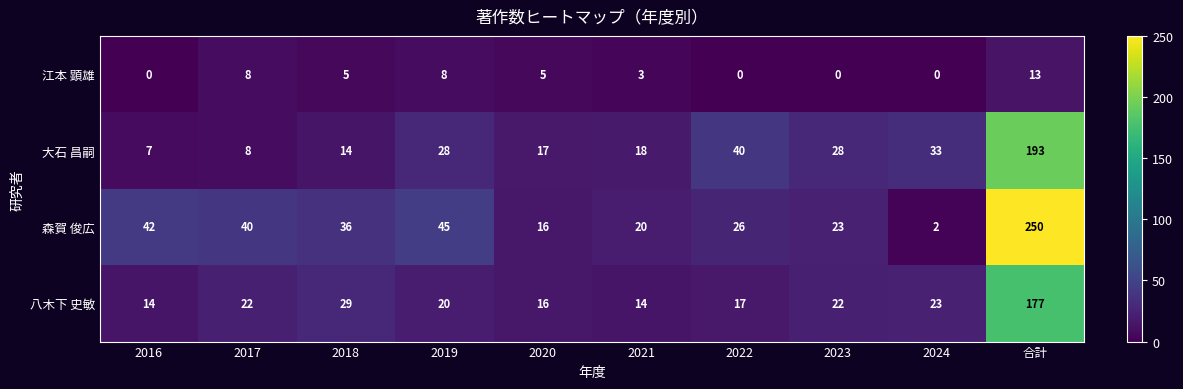

The 大石 昌嗣 series shows 18 at 2021. True or false?

True